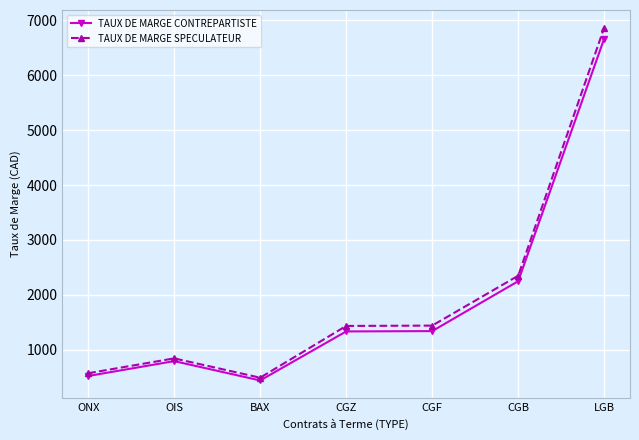

The TAUX DE MARGE SPECULATEUR series shows 2349 at CGB. True or false?

True